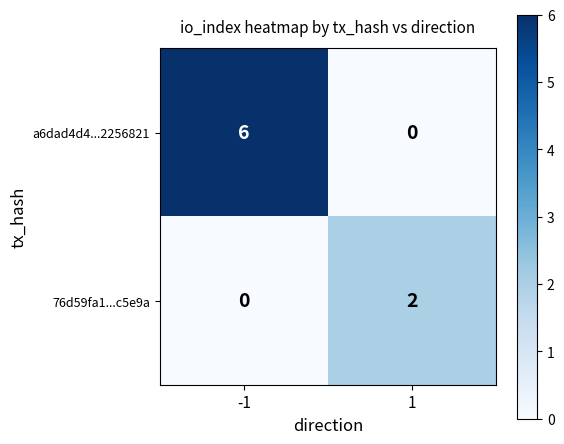

What is the total value across all series at -1?

6